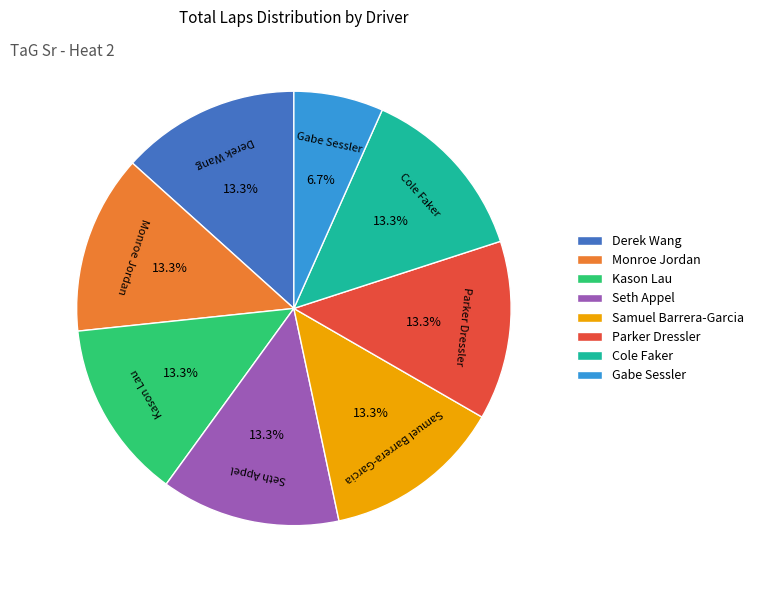

Which category has the smallest portion of the pie?

Gabe Sessler